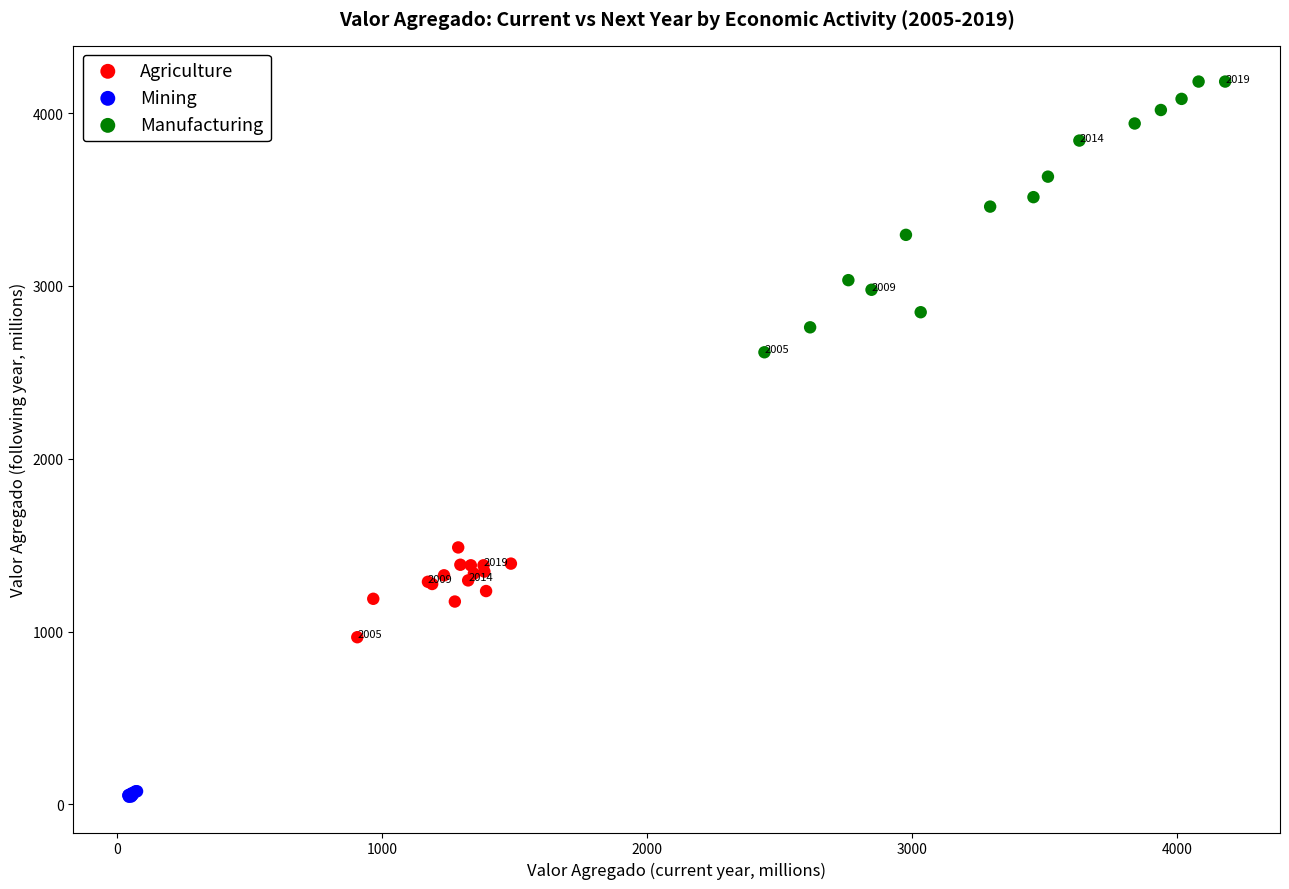

Which series reaches the maximum Y coordinate?

Manufacturing